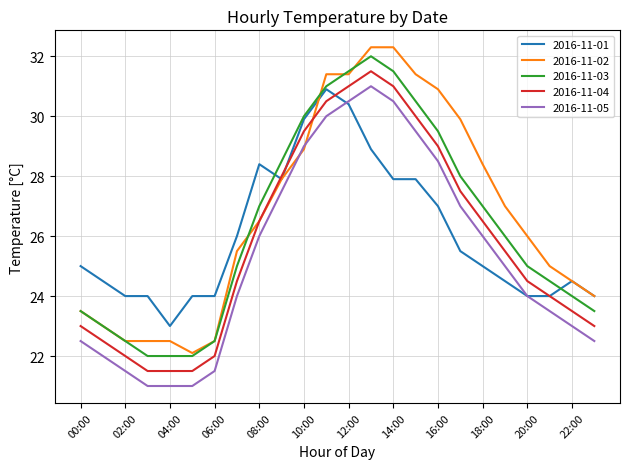

True or false: 2016-11-03 and 2016-11-04 cross at least once.

False